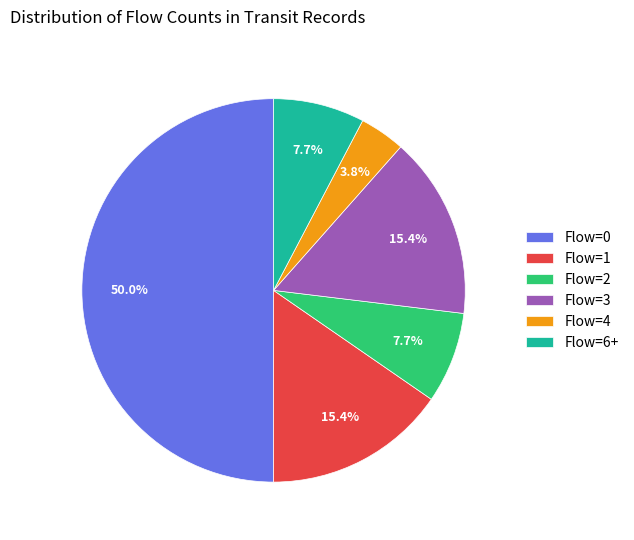

What percentage is NOT represented by Flow=6+?

92.3%